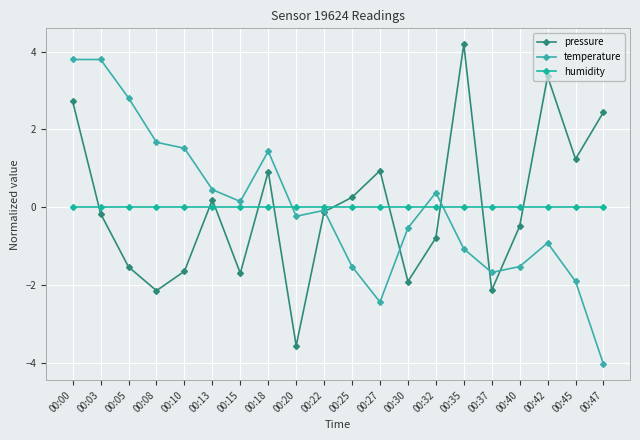

What is the value of the pressure point at the 6th from the left?

0.2